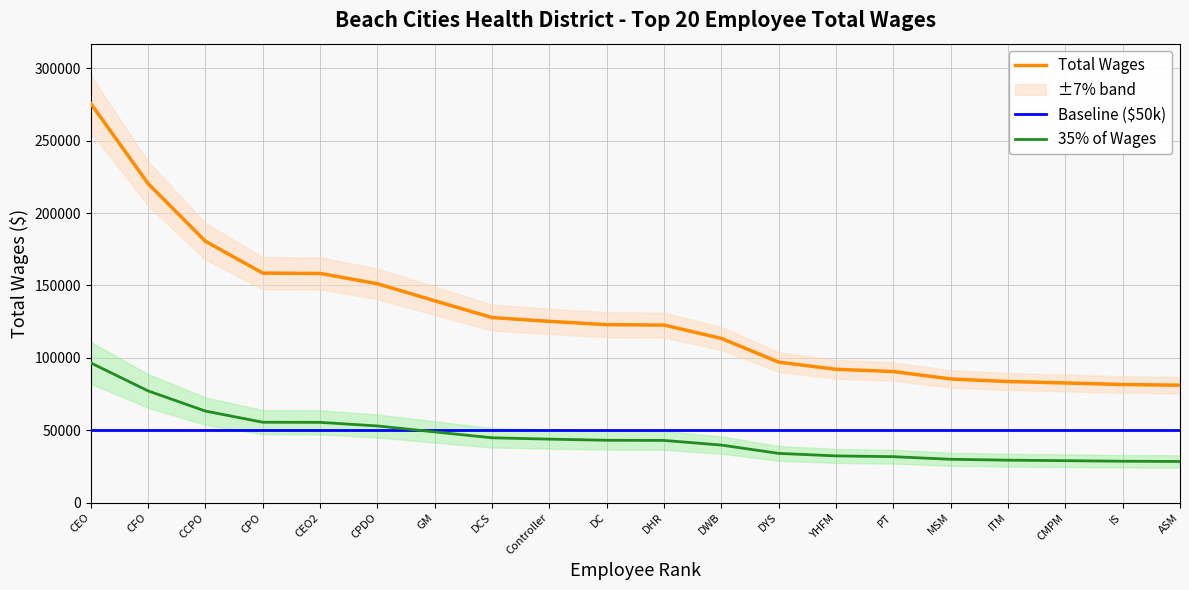

Is this an area chart (filled region under the line)?

No